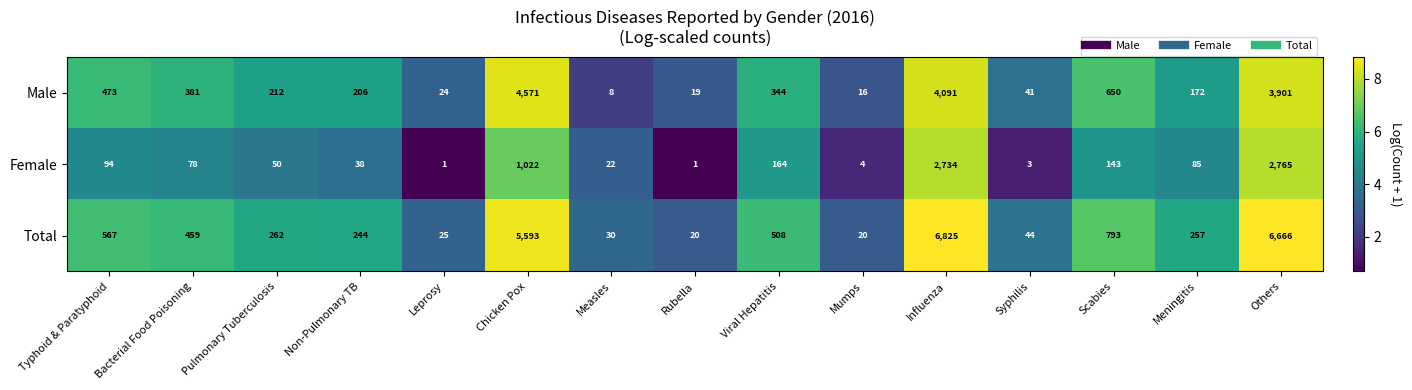

At which category does the chart reach its peak across all series?

Influenza